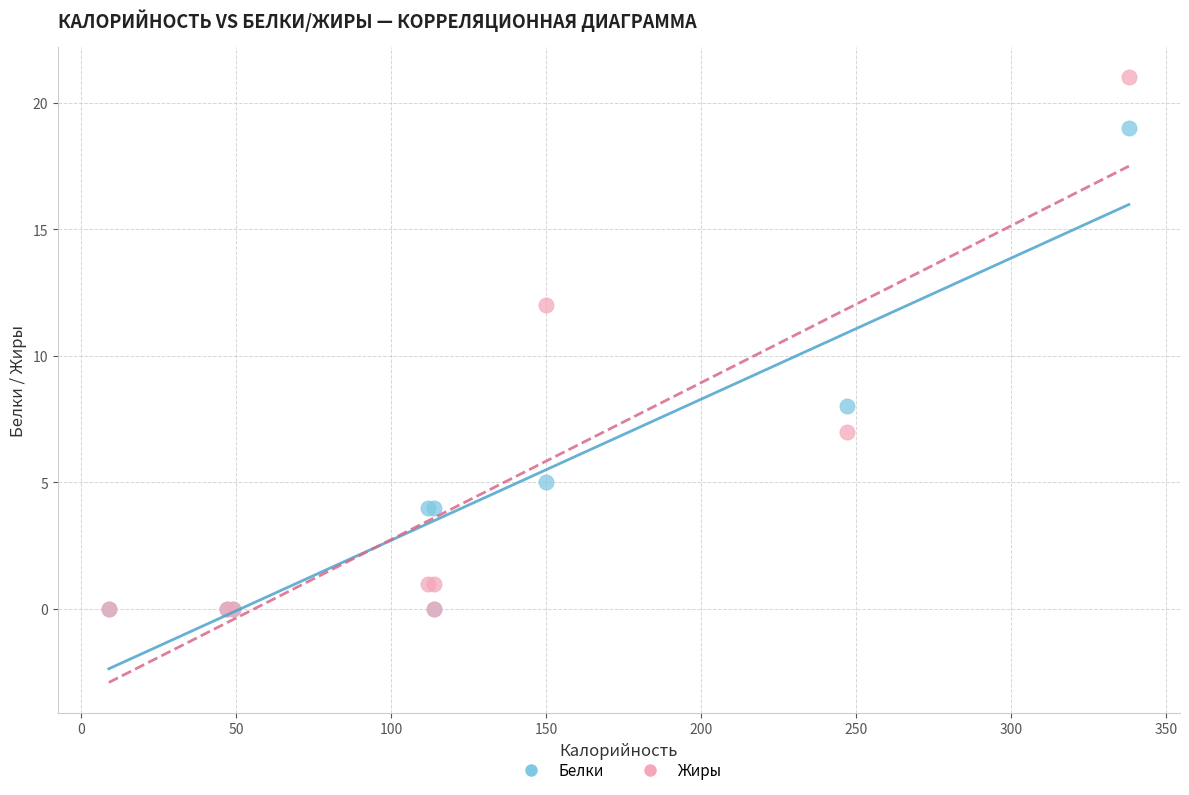

In the Белки series, what Y value is closest to 9?

8